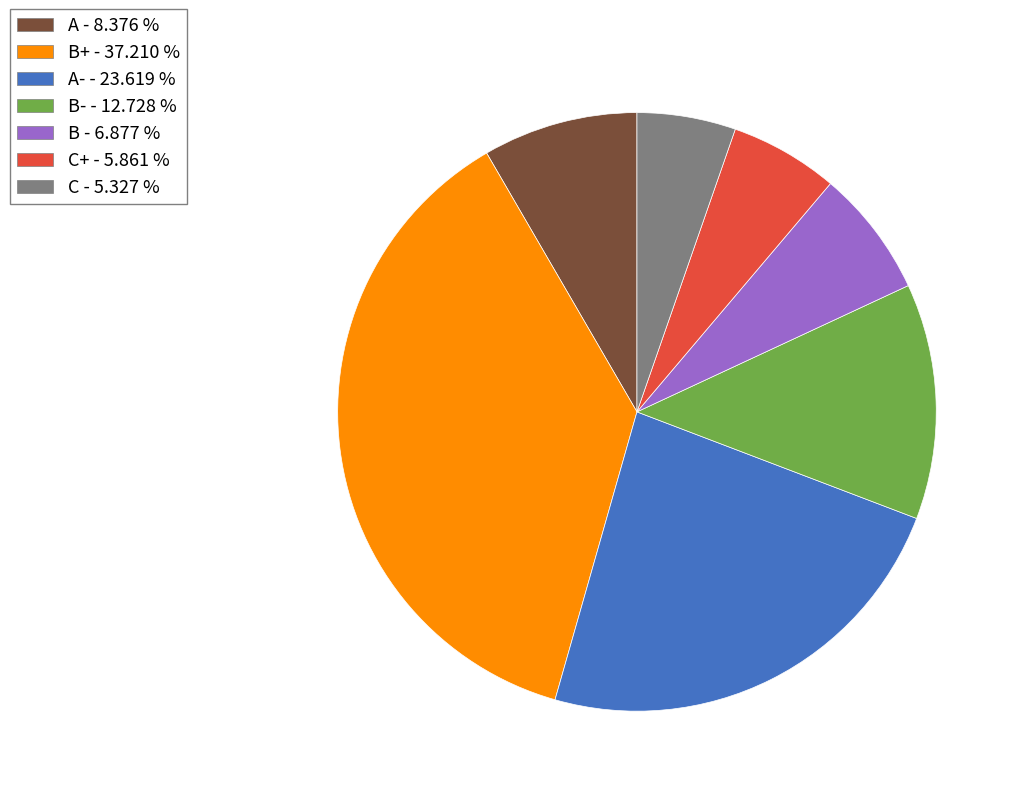

Does any single category account for the majority?

No